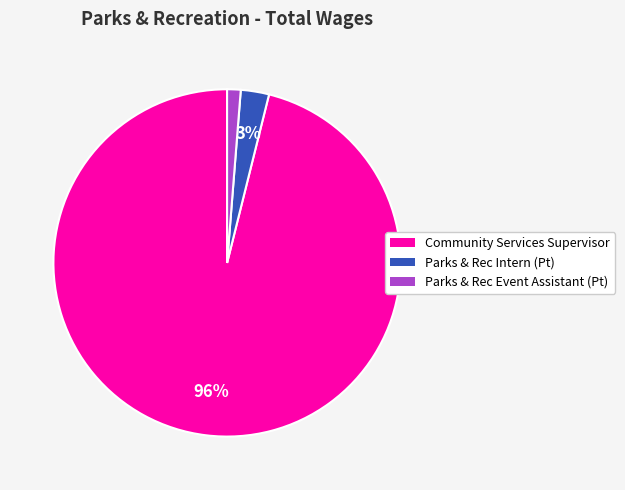

Combined, do Parks & Rec Intern (Pt) and Community Services Supervisor account for over 50%?

Yes